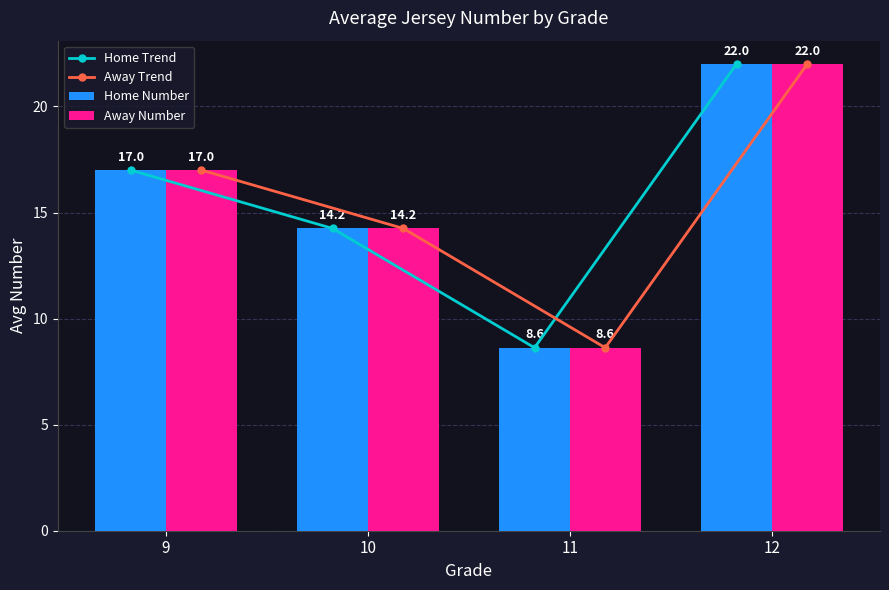

Reading right to left, what are all the values shown in this chart?

Home Trend: 22.0	8.6	14.2	17.0
Away Trend: 22.0	8.6	14.2	17.0
Home Number: 22.0	8.6	14.2	17.0
Away Number: 22.0	8.6	14.2	17.0